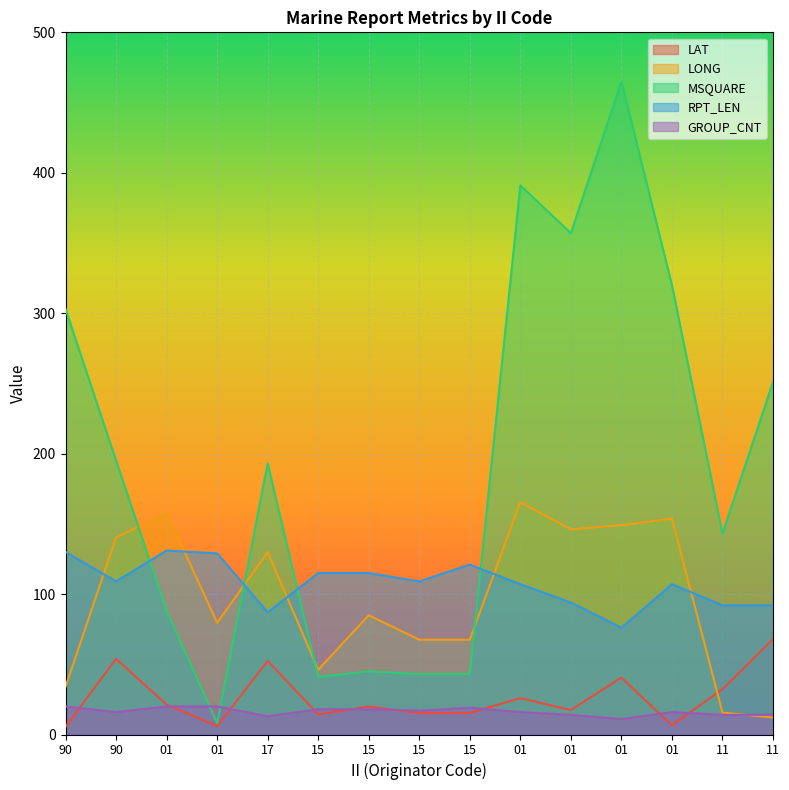

What are all the series names shown in the legend?

LAT, LONG, MSQUARE, RPT_LEN, GROUP_CNT